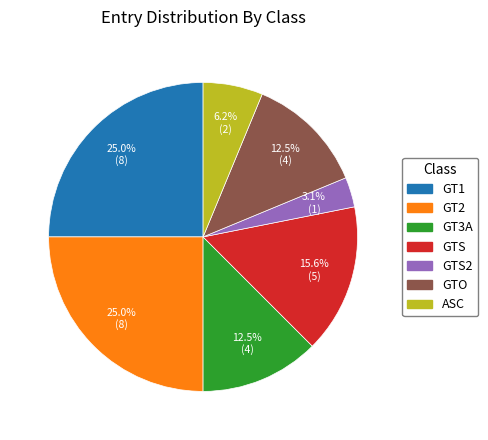

How many segments does this pie chart have?

7